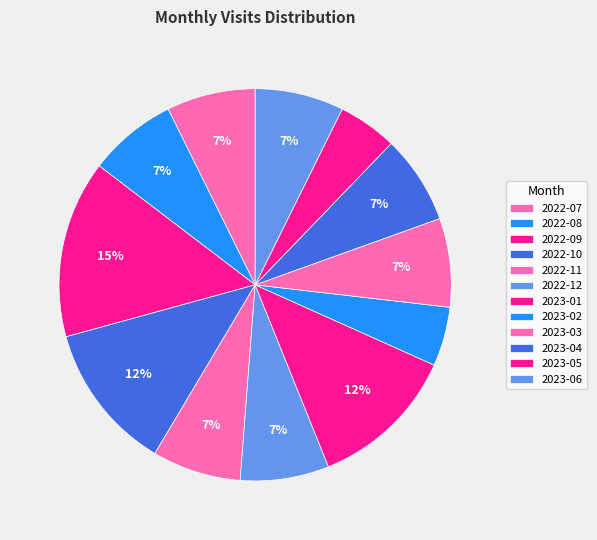

The 2022-09 slice represents 27% of the pie. True or false?

False